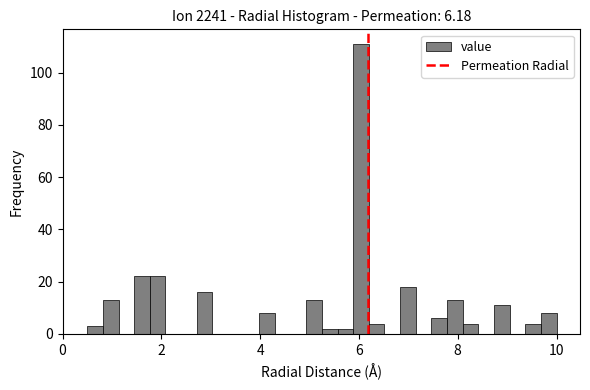

Read against the x-axis, roughly where is the centre of the tallest bar?

6.0